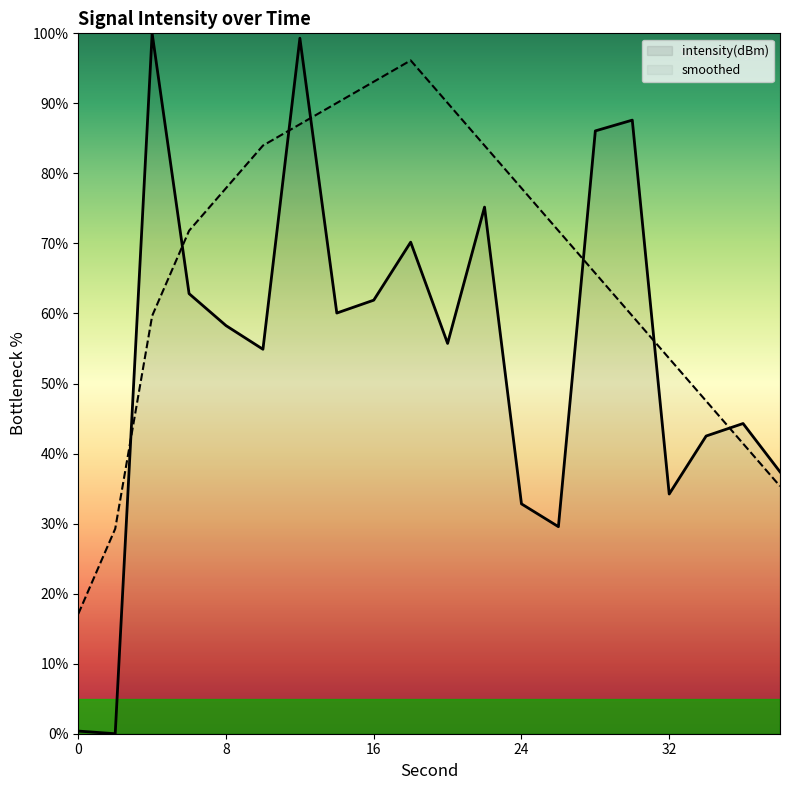

Which category has the highest value across all series?

4